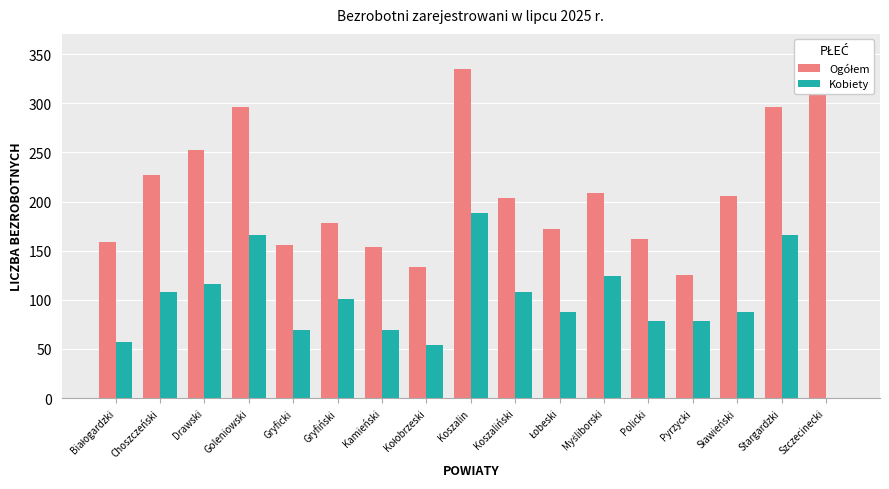

The value of Kobiety at Szczecinecki is 0. True or false?

True